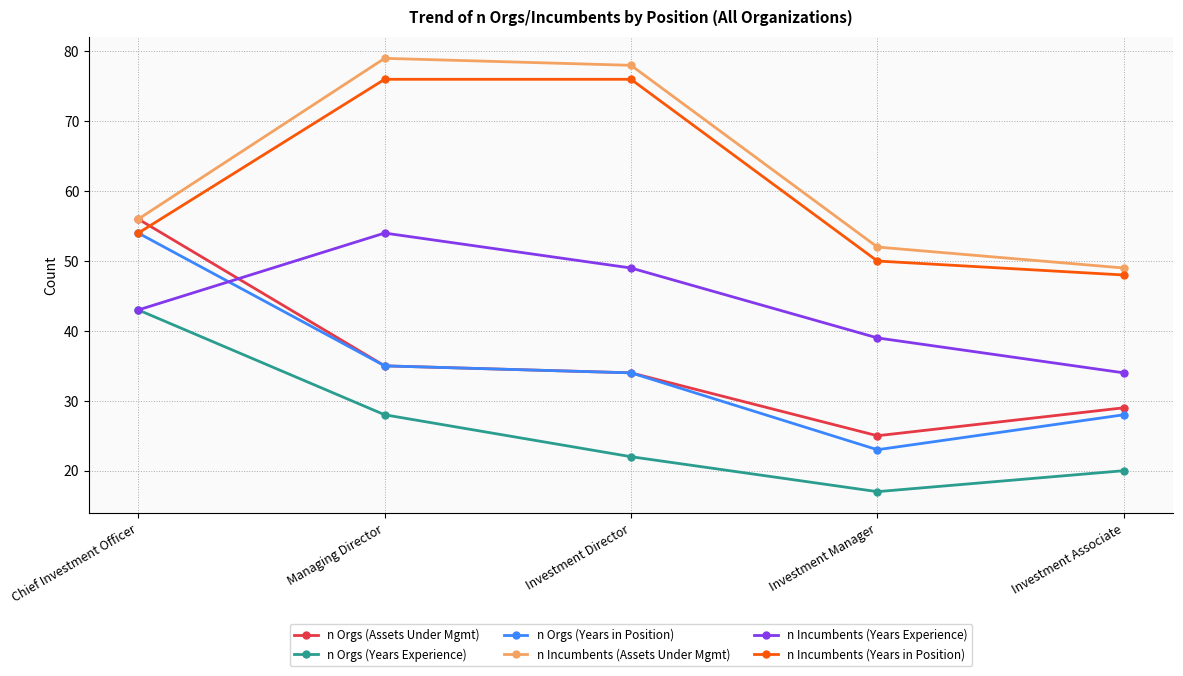

At which label is n Incumbents (Years Experience) closest to 44?

Chief Investment Officer